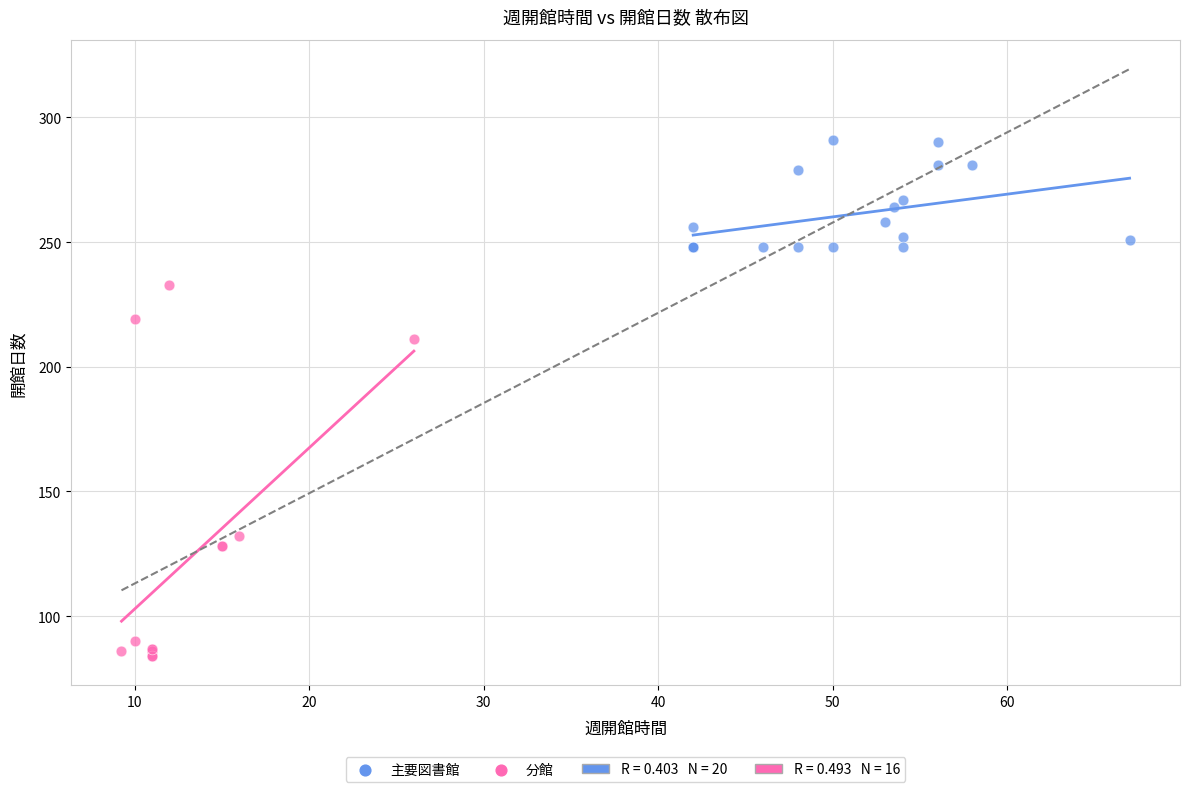

Which series has the widest spread of Y values?

分館